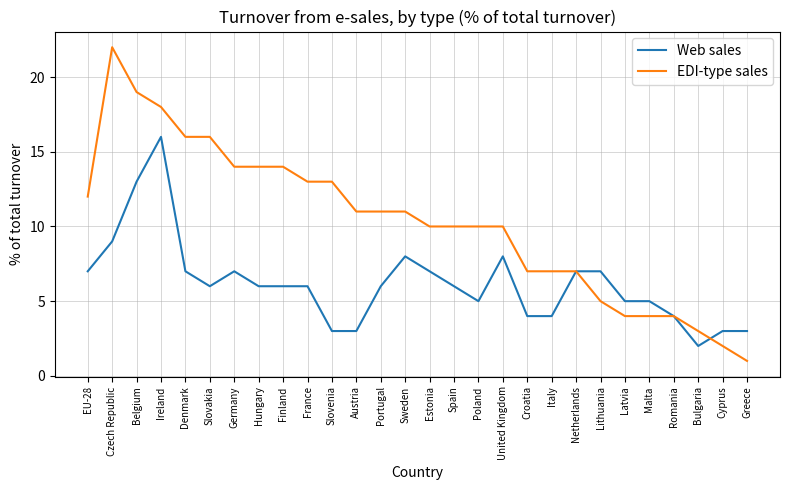

True or false: Web sales and EDI-type sales intersect in this chart.

True